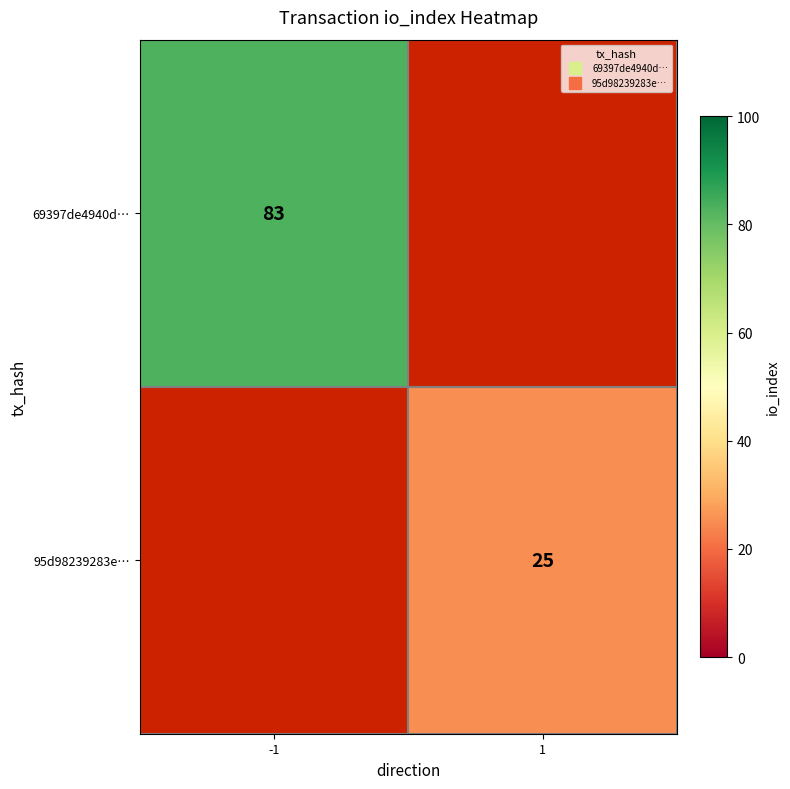

Rank the series at 1 from lowest to highest value.

69397de4940d…, 95d98239283e…